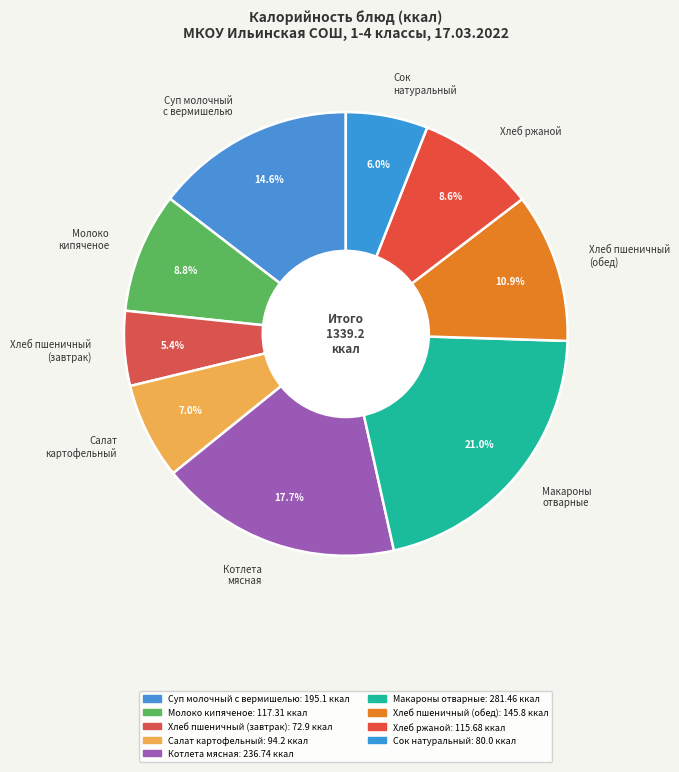

To the nearest percent, what portion does Хлеб ржаной represent?

9%